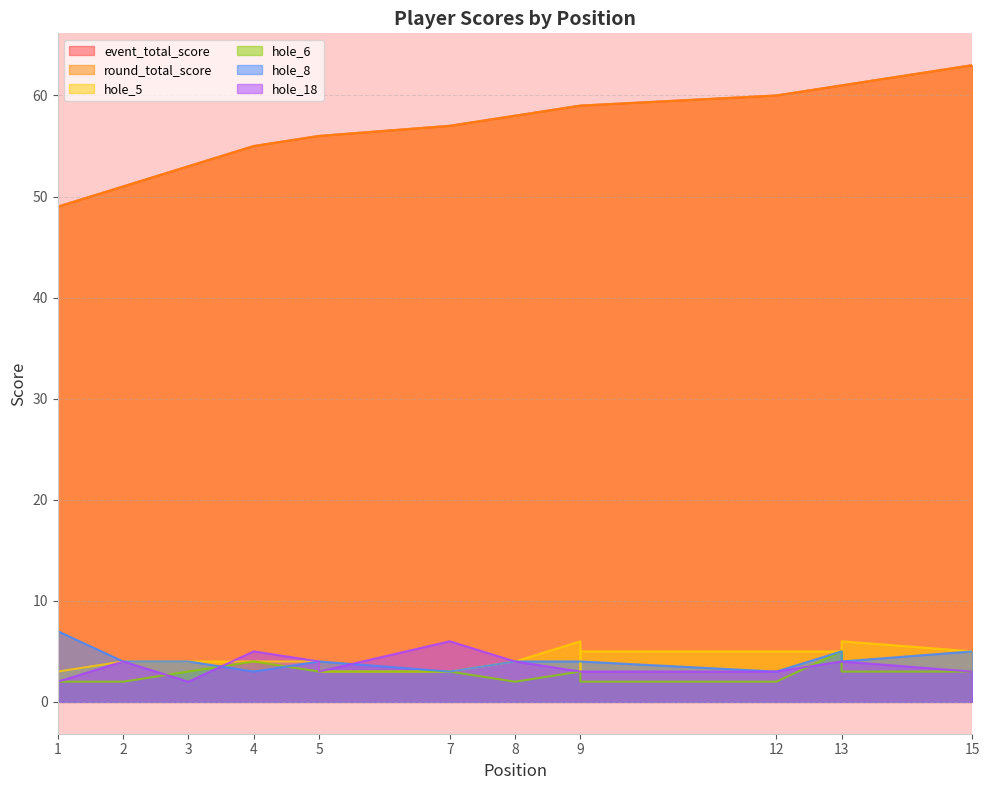

True or false: hole_6 and event_total_score intersect in this chart.

False